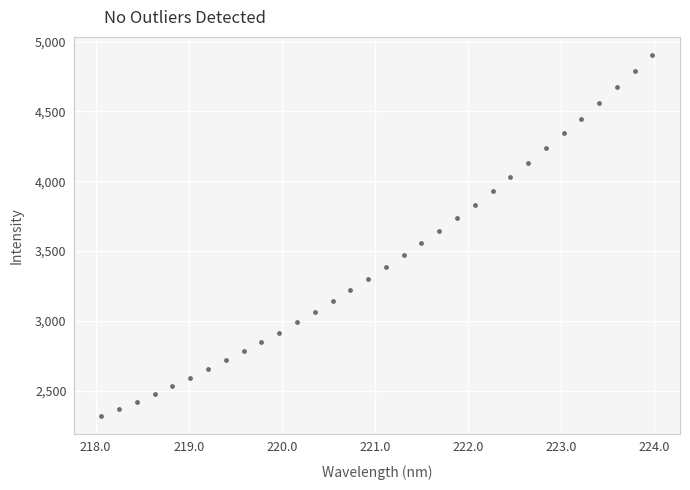

What is the range of Y values (max minus min)?

2586.7